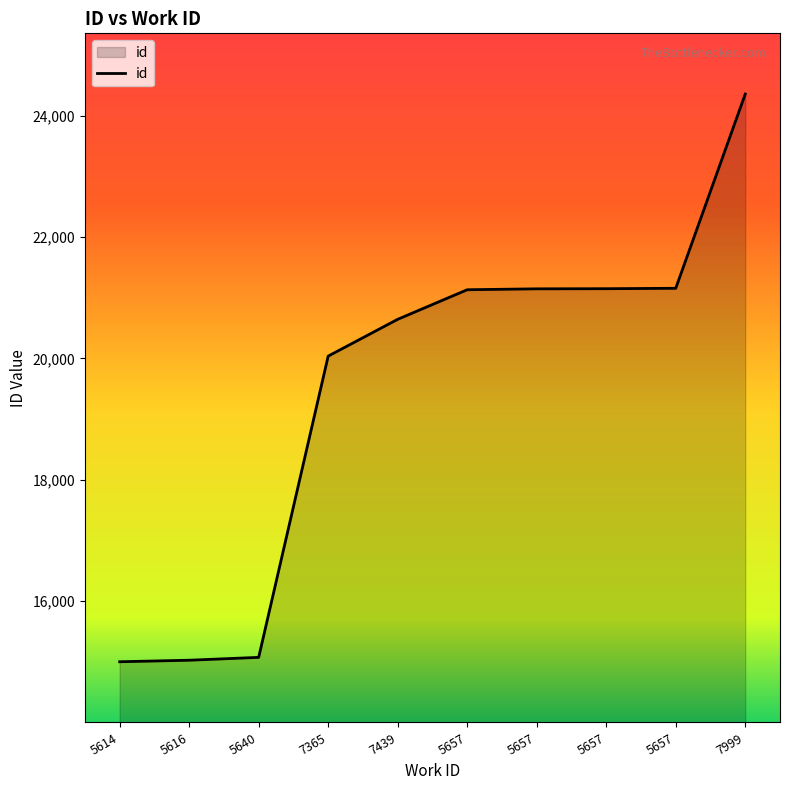

What is the change in value from 5657 to 5657?

+15